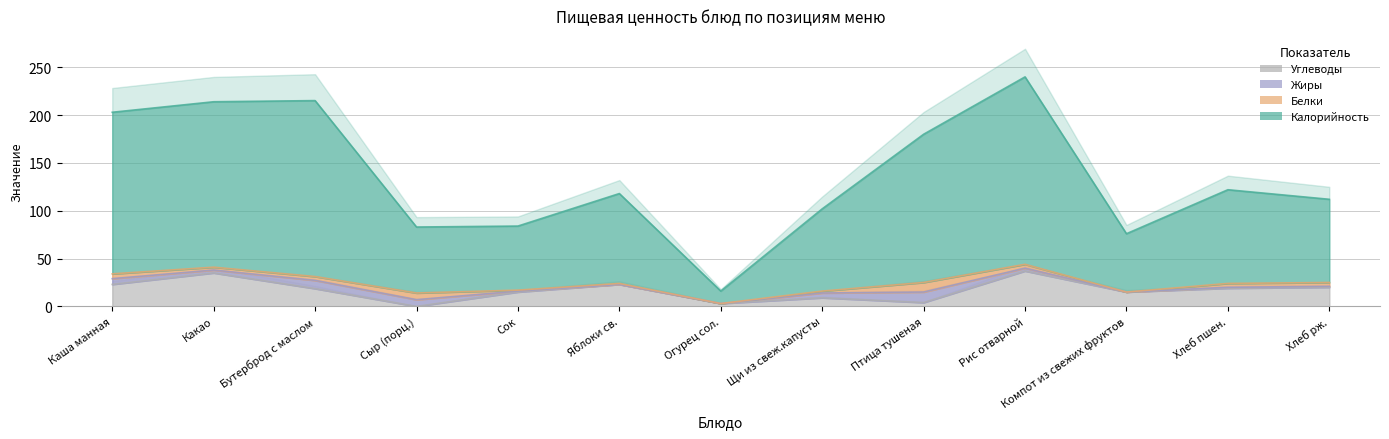

How many data points in Углеводы are above 18?

7